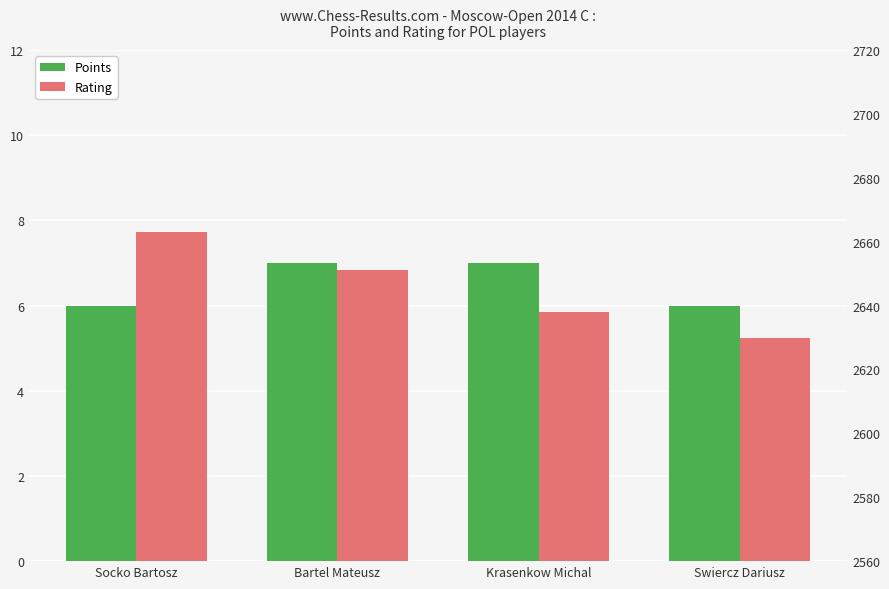

What are all the series names shown in the legend?

Points, Rating